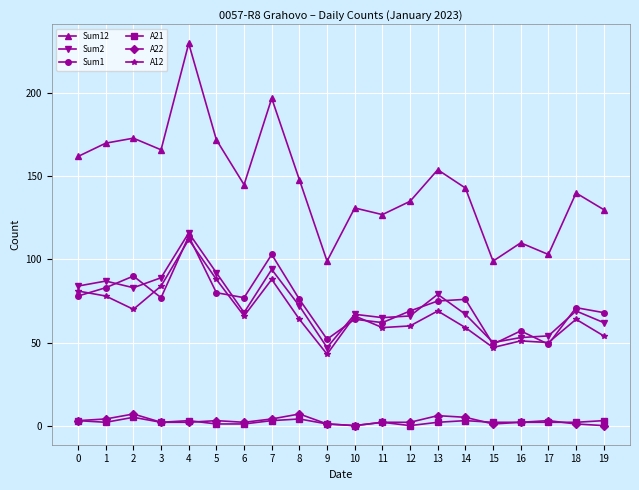

What is the maximum value shown in the chart?

230